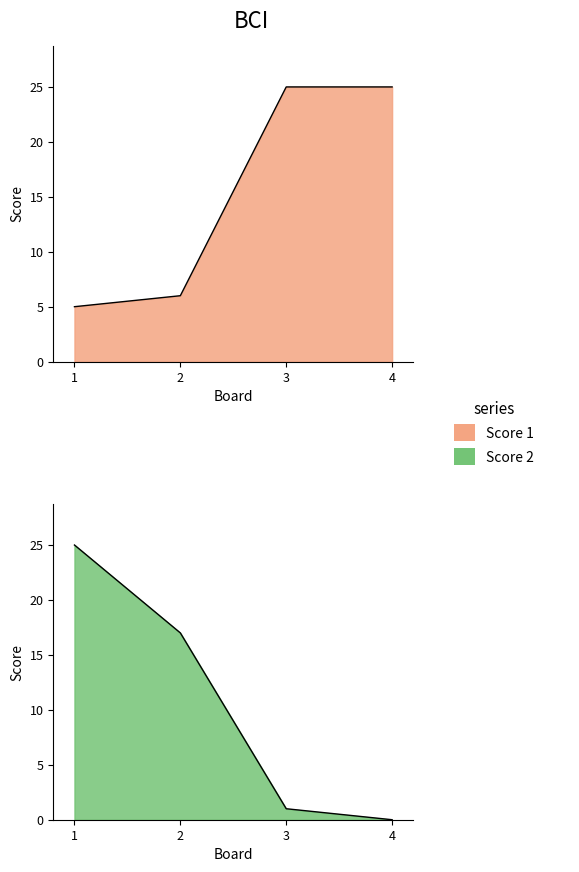

List the labels in order of Score 2 value, smallest first.

4, 3, 2, 1